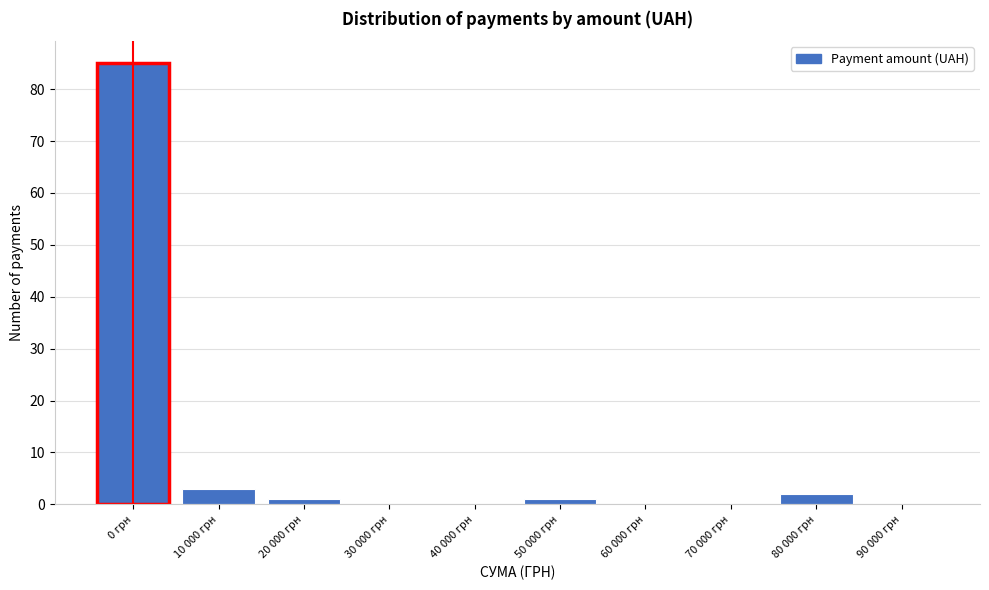

Reading left to right, what are all the values shown in this chart?

0 грн=85	10 000 грн=3	20 000 грн=1	30 000 грн=0	40 000 грн=0	50 000 грн=1	60 000 грн=0	70 000 грн=0	80 000 грн=2	90 000 грн=0